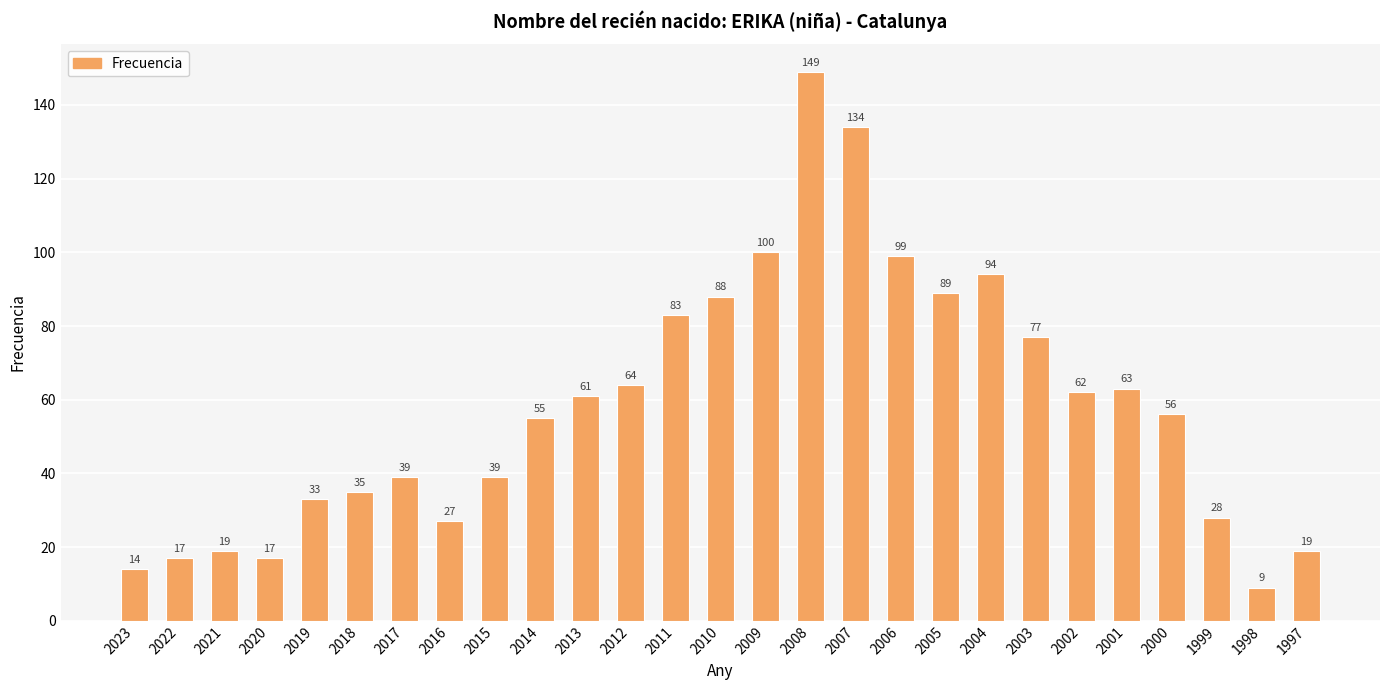

Does the chart contain stacked bars?

No